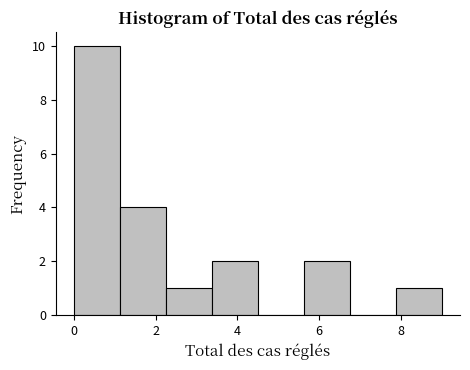

Reading left to right, transcribe this chart: for each bar, give the range it covers on the x-axis and its height. Neither the bar edges nor the heights are printed on the chart, so give them approximately, as read against the axes.

0.0 to 1.2: 10
1.2 to 2.2: 4
2.2 to 3.4: 1
3.4 to 4.6: 2
4.6 to 5.6: 0
5.6 to 6.8: 2
6.8 to 7.8: 0
7.8 to 9.0: 1